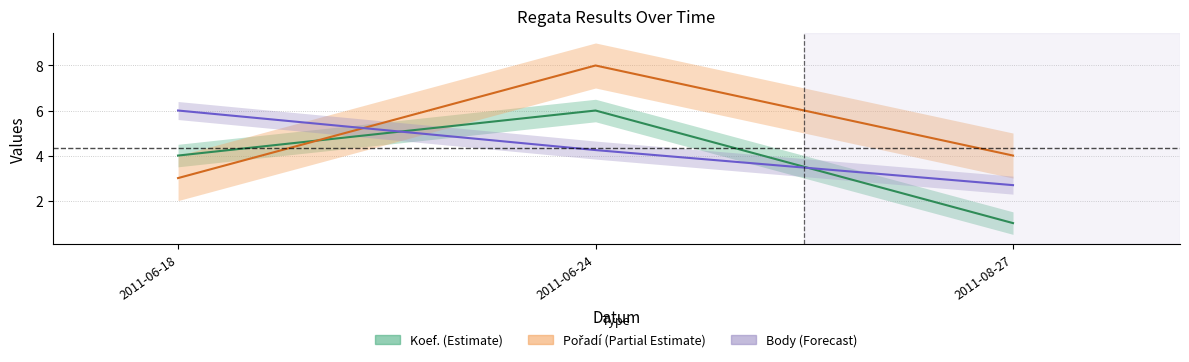

What is the sum of all Koef. values?

11.0